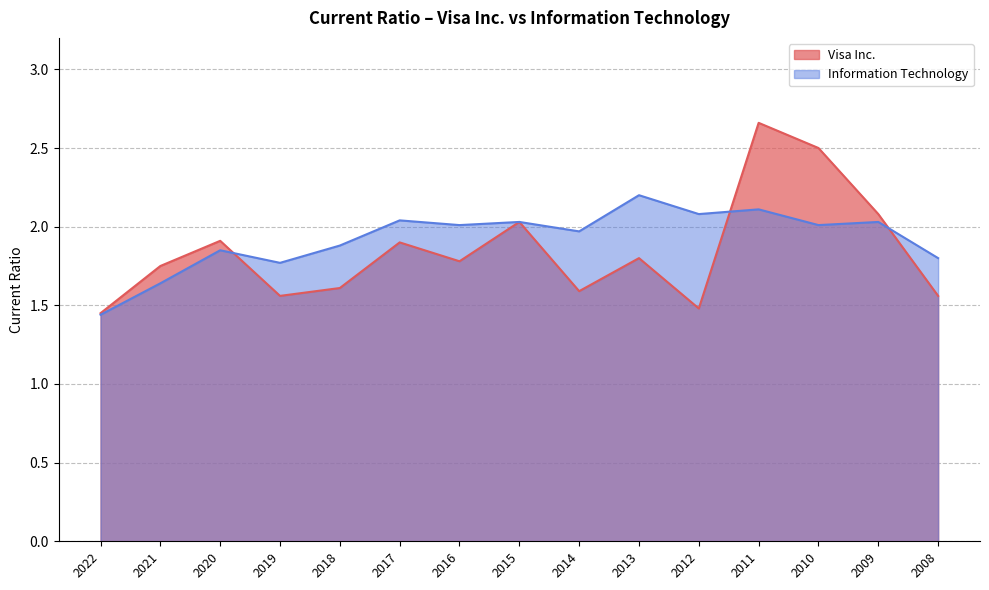

Between which two adjacent categories do Visa Inc. and Information Technology first intersect?

2020 and 2019